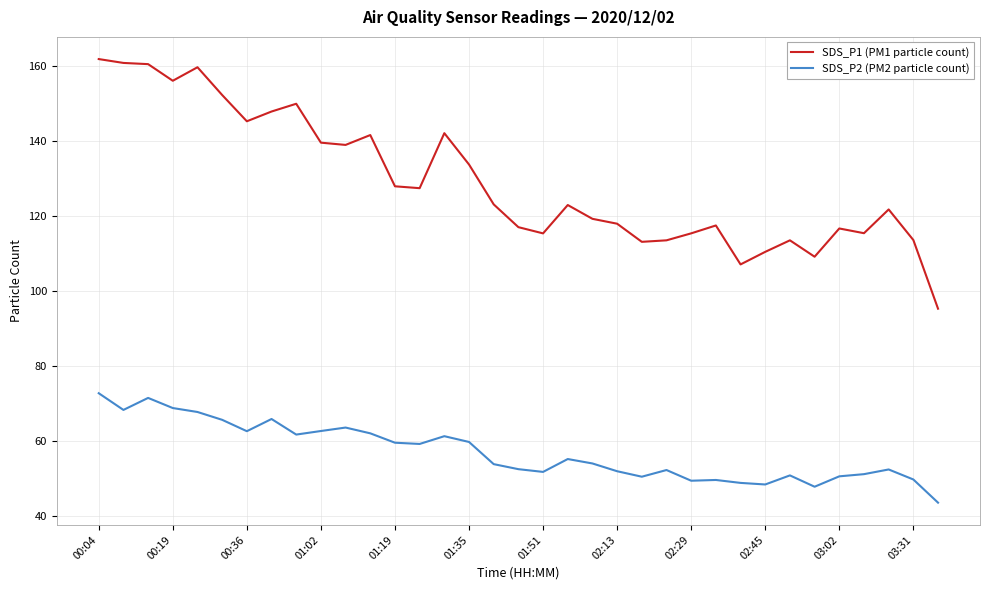

True or false: SDS_P1 (PM1 particle count) has more than 1 points higher than both neighbors.

True